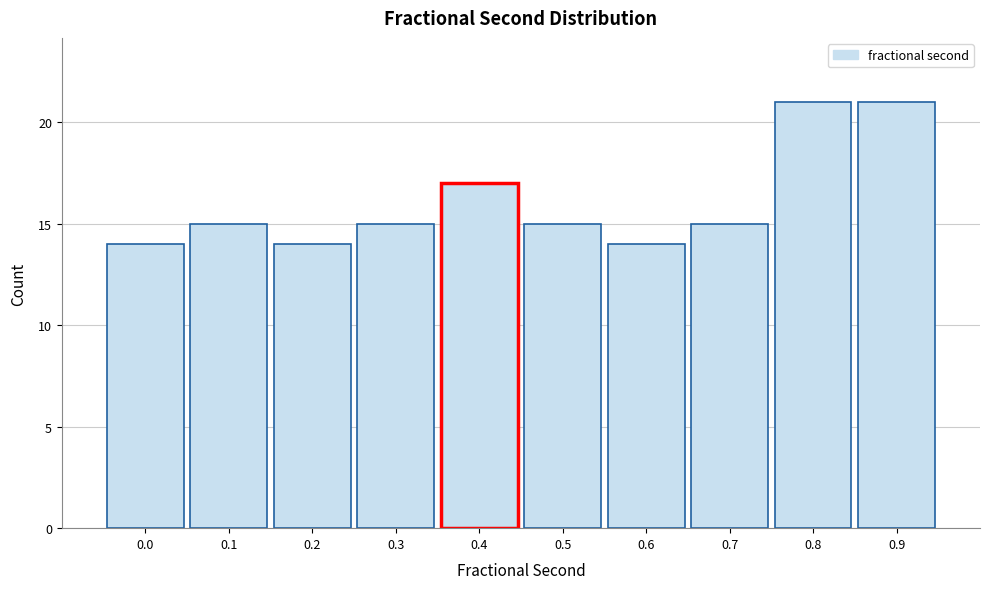

Reading left to right, list all the values displayed in this chart.

0.0=14	0.1=15	0.2=14	0.3=15	0.4=17	0.5=15	0.6=14	0.7=15	0.8=21	0.9=21